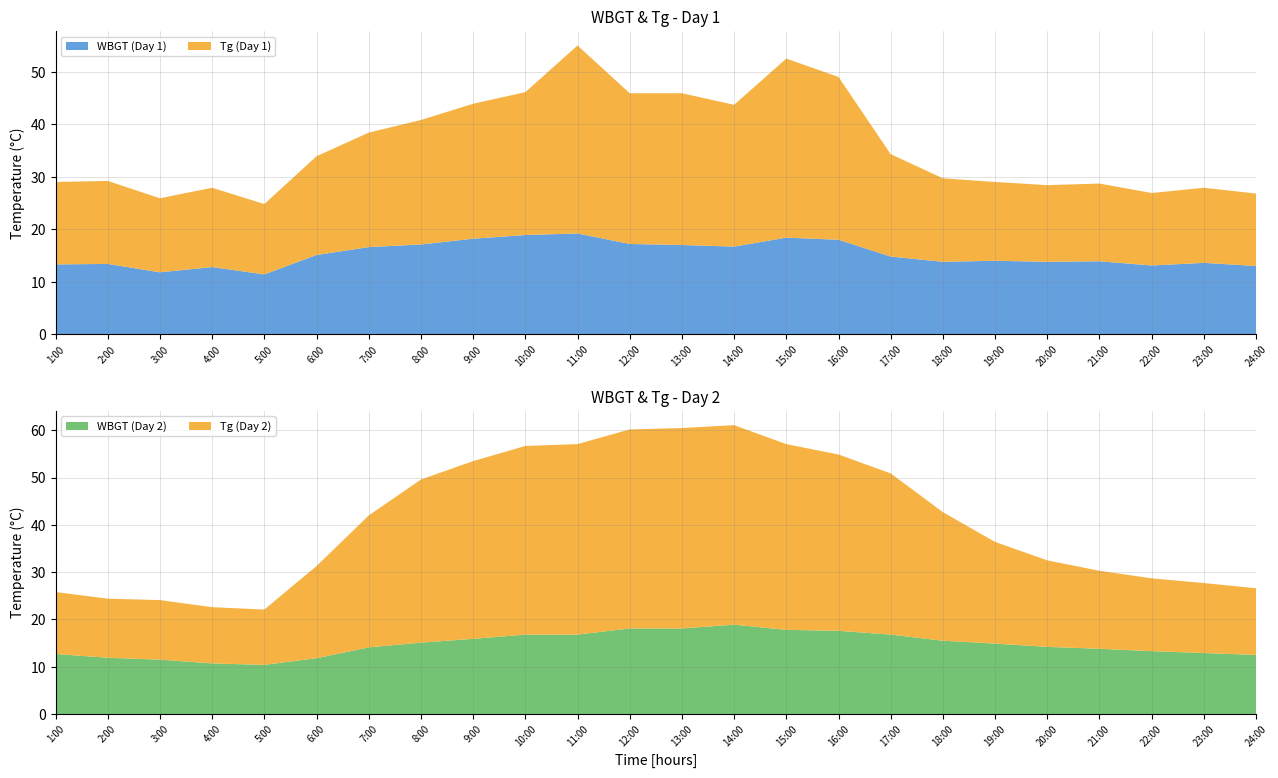

Reading left to right, extract all data points from this chart.

WBGT_day1: 13.3	13.4	11.8	12.8	11.4	15.1	16.6	17.1	18.2	18.9	19.2	17.2	17.0	16.7	18.4	18.0	14.8	13.8	14.0	13.8	13.9	13.1	13.6	13.0
WBGT_day2: 12.7	11.9	11.5	10.7	10.4	11.8	14.1	15.1	15.9	16.8	16.8	18.1	18.1	18.9	17.8	17.6	16.8	15.5	14.9	14.2	13.8	13.3	12.9	12.5
Tg_day1: 15.7	15.8	14.1	15.1	13.4	18.8	21.8	23.7	25.7	27.2	35.8	28.7	28.9	27.0	34.1	31.0	19.5	15.9	15.0	14.6	14.8	13.8	14.3	13.8
Tg_day2: 13.1	12.5	12.6	11.9	11.7	19.5	27.9	34.5	37.6	39.9	40.3	42.1	42.4	42.2	39.3	37.3	34.1	27.2	21.5	18.3	16.5	15.4	14.8	14.1